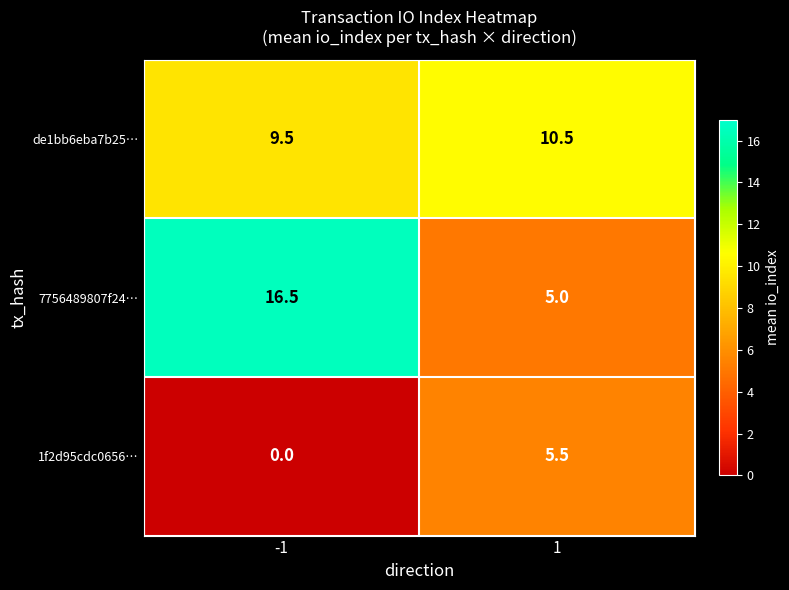

Reading right to left, transcribe all the data shown in this chart.

de1bb6eba7b25…: 10.5	9.5
7756489807f24…: 5.0	16.5
1f2d95cdc0656…: 5.5	0.0